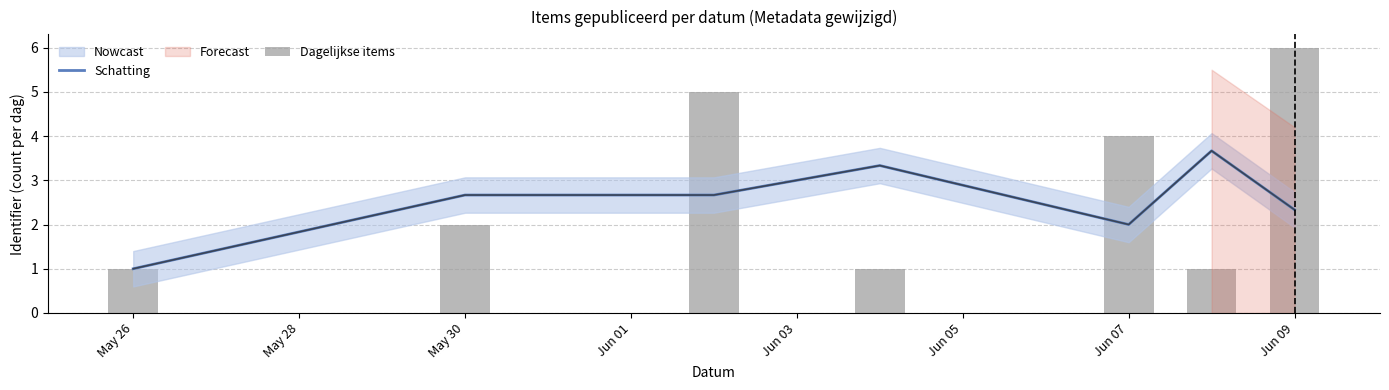

The value of Schatting at Jun 09 is 2.3. True or false?

True